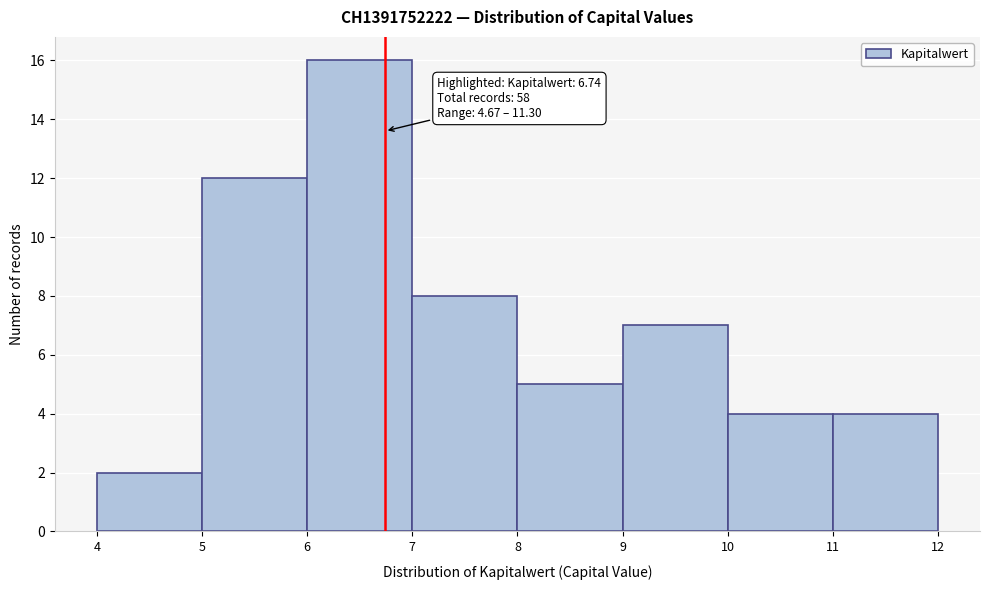

Over which range of the x-axis is the bar tallest?

6 to 7